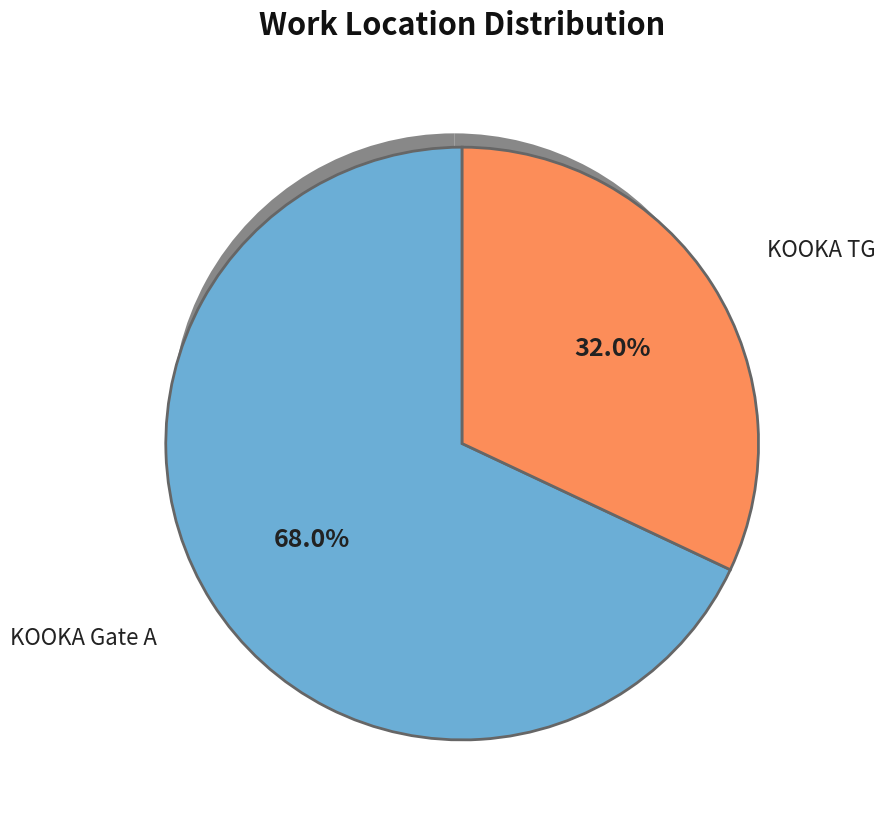

To the nearest percent, what is the difference between the KOOKA TG and KOOKA Gate A slice percentages?

36%